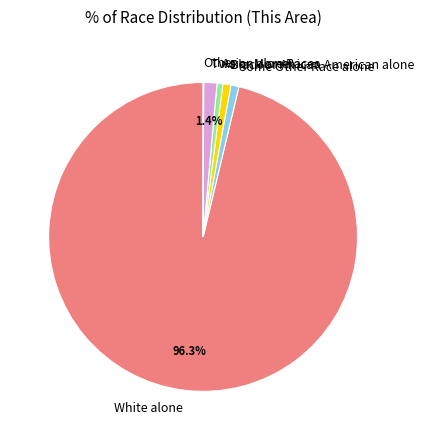

Does White alone account for over 50% of the chart?

Yes